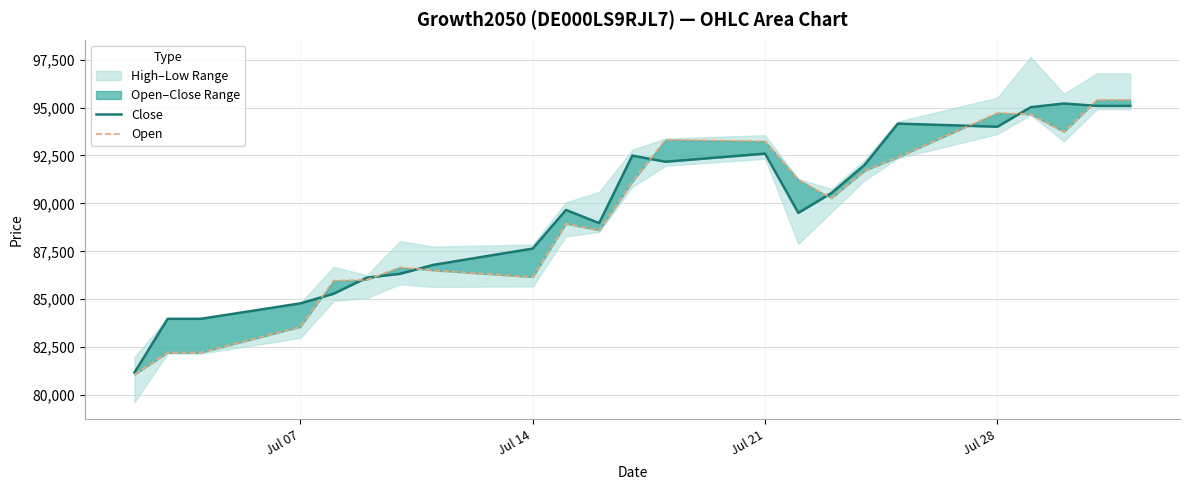

True or false: Open and Close cross at least once.

True